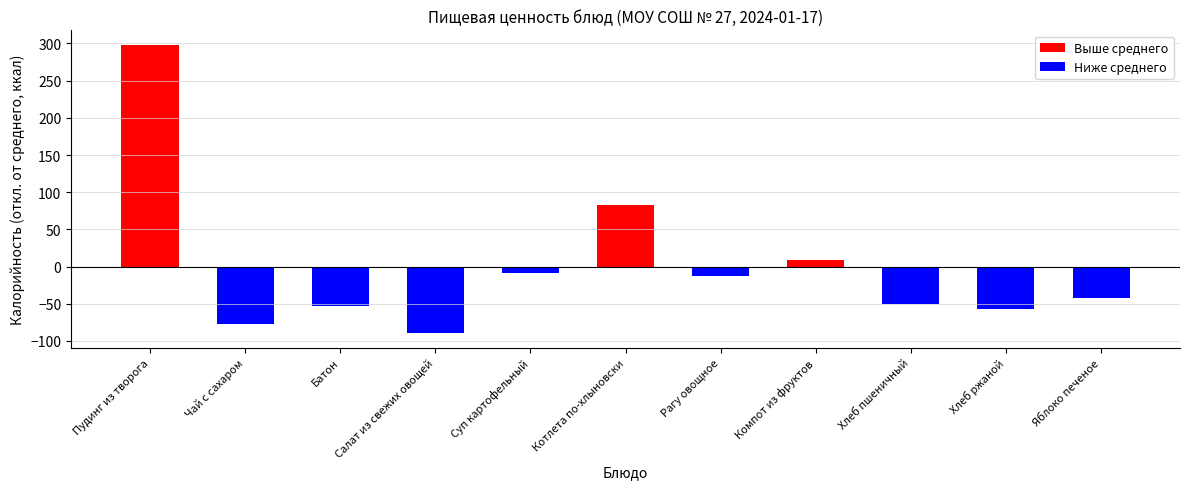

What is the sum of the values at Суп картофельный and Яблоко печеное?

-51.5